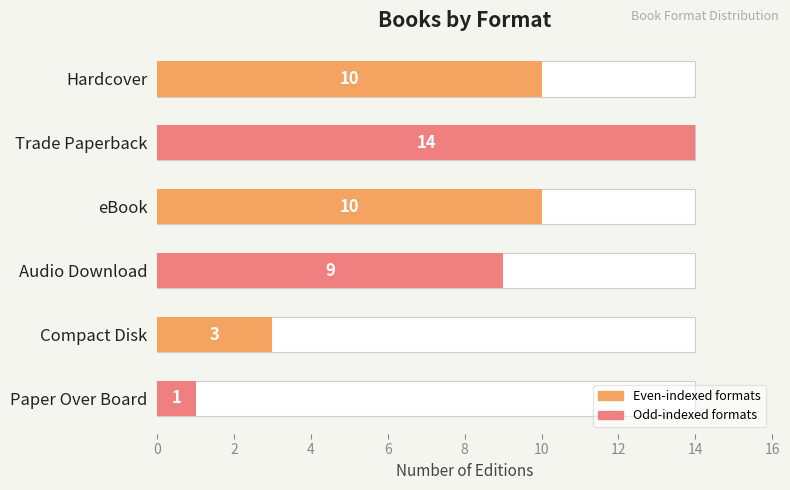

Reading right to left, what are all the values shown in this chart?

1	3	9	10	14	10